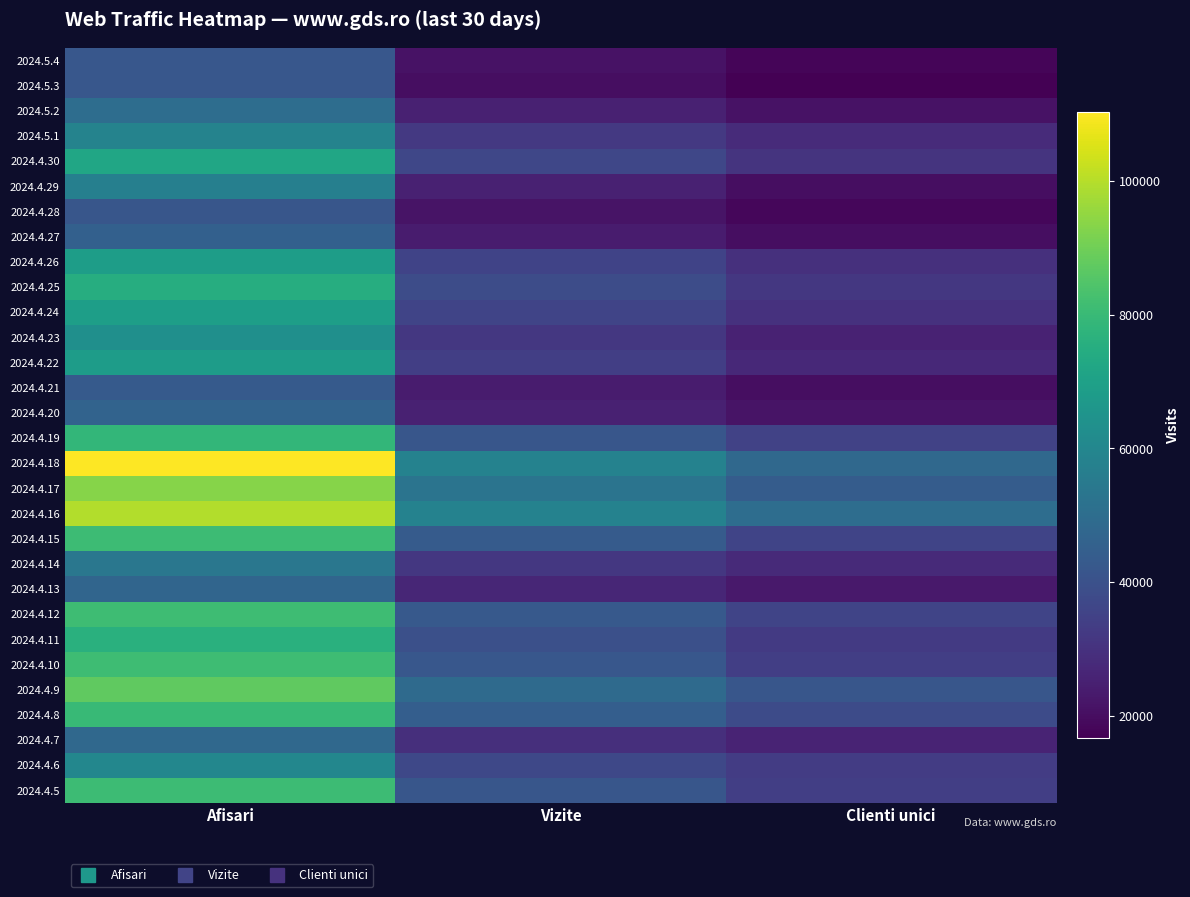

Between Afisari and Vizite, which is larger?

Afisari